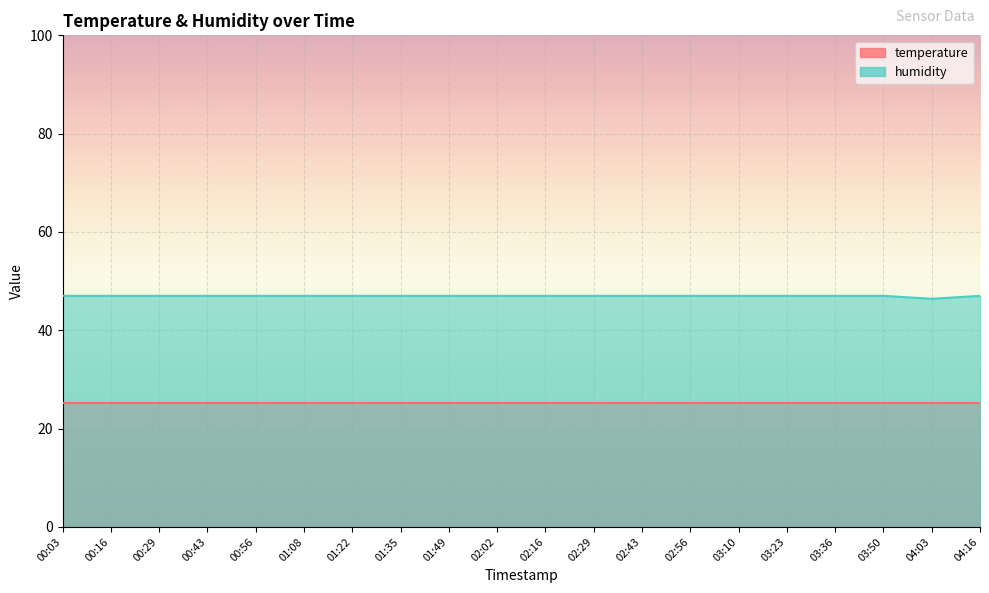

List the labels in order of value, largest first.

00:03, 00:16, 00:29, 00:43, 00:56, 01:08, 01:22, 01:35, 01:49, 02:02, 02:16, 02:29, 02:43, 02:56, 03:10, 03:23, 03:36, 03:50, 04:16, 04:03